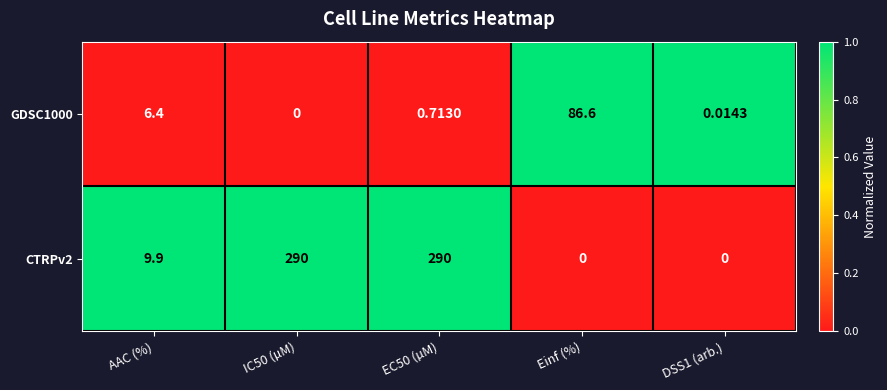

Is the value of GDSC1000 at AAC (%) greater than the value of CTRPv2 at IC50 (µM)?

No